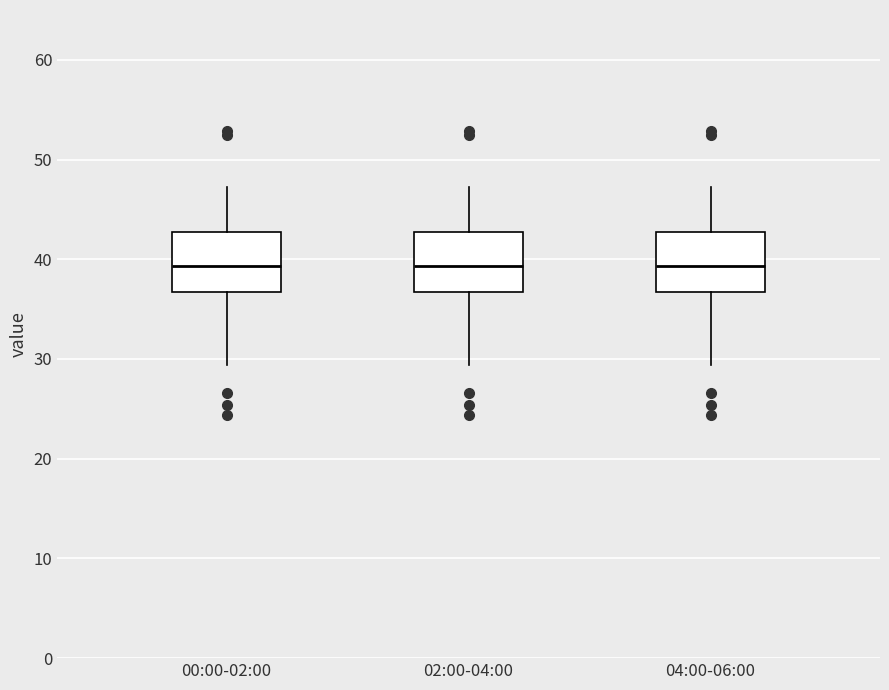

Reading left to right, read every box against the y-axis: the position of its median line, the range the box covers, and the ends of its whiskers. The values are not printed on the chart, so give them approximately, as read against the axis.

00:00-02:00: median 39, box 37 to 43, whiskers 29 to 47
02:00-04:00: median 39, box 37 to 43, whiskers 29 to 47
04:00-06:00: median 39, box 37 to 43, whiskers 29 to 47